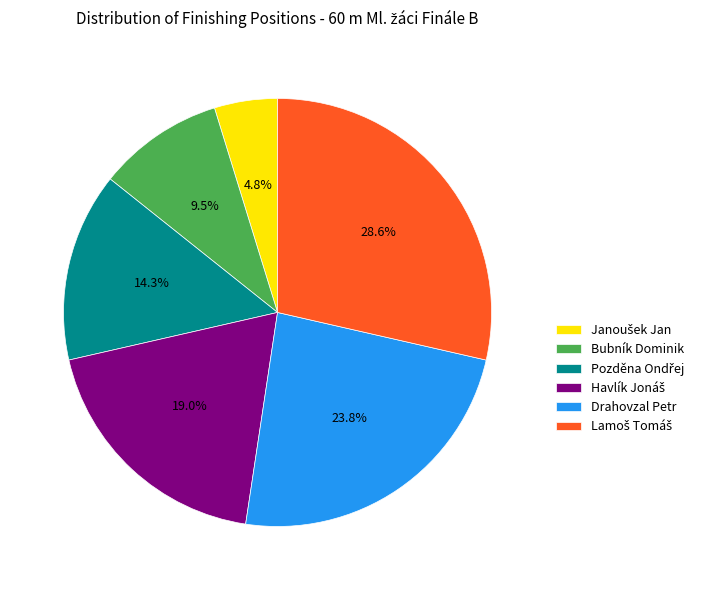

True or false: Drahovzal Petr accounts for 38% of the total.

False